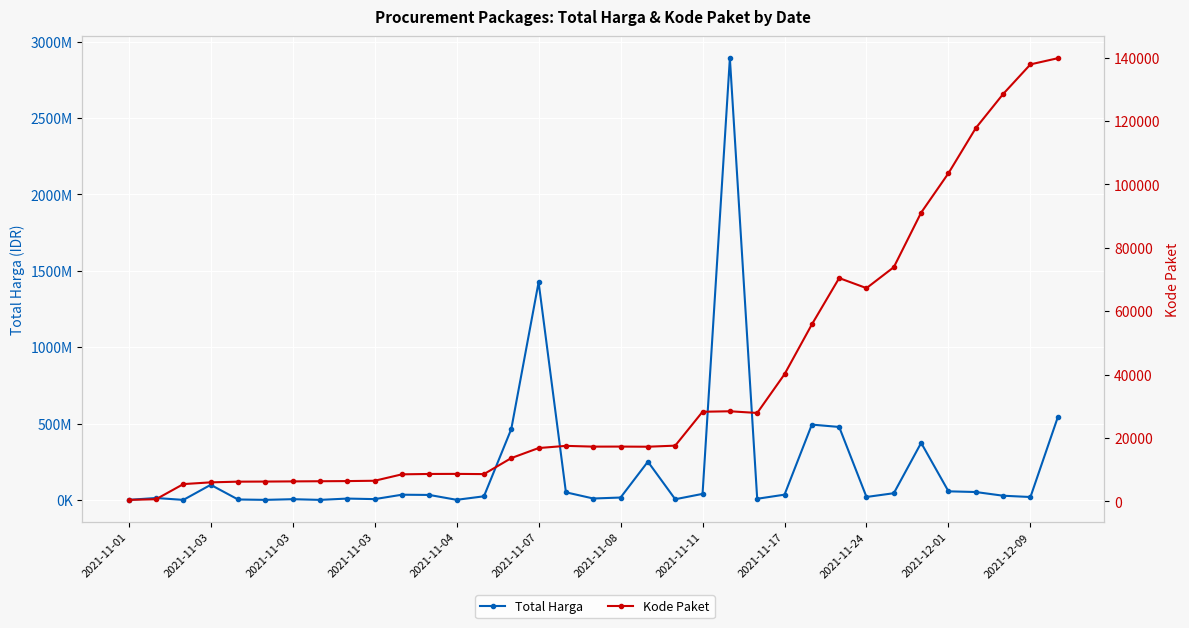

What is the total value across all series at 25?

493055826